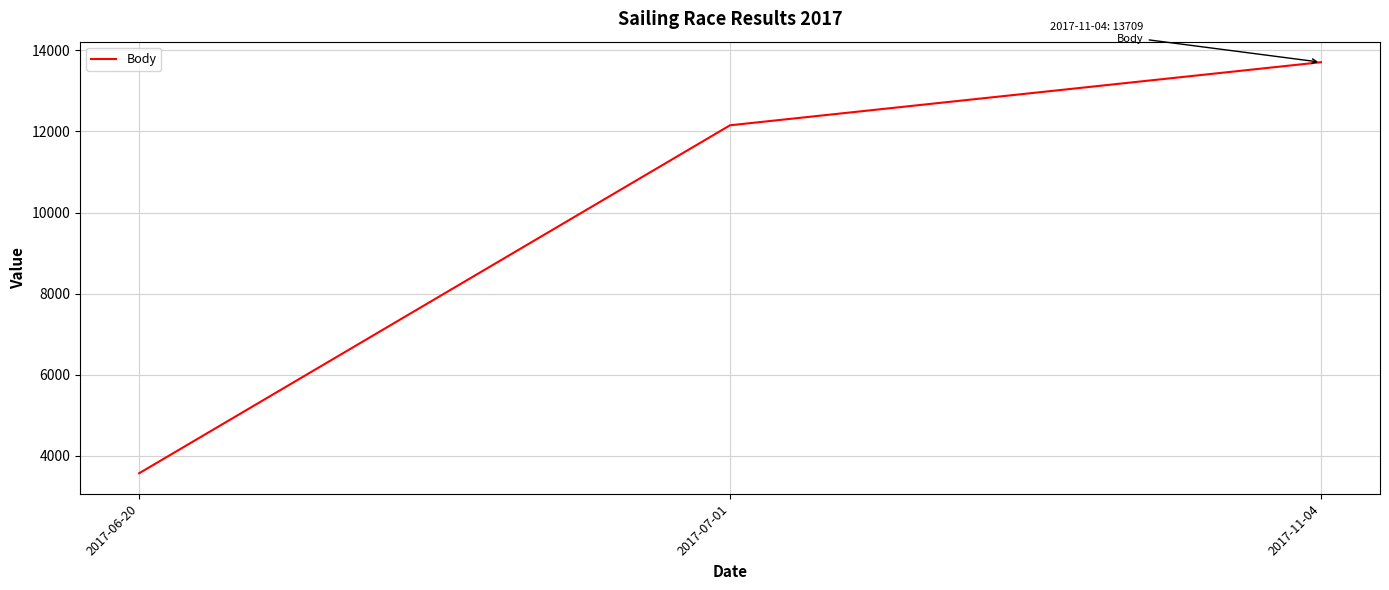

List the labels in order of value, largest first.

2017-11-04, 2017-07-01, 2017-06-20